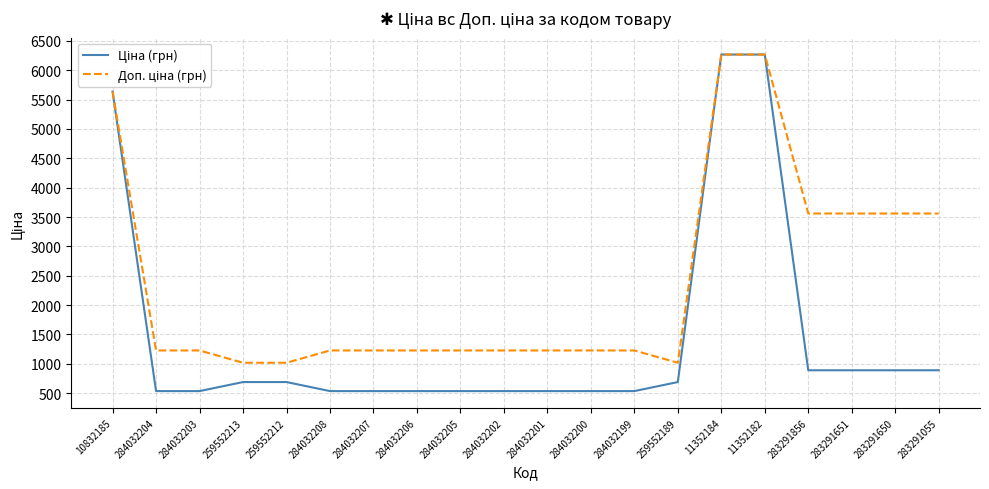

What is the greatest value displayed?

6266.7